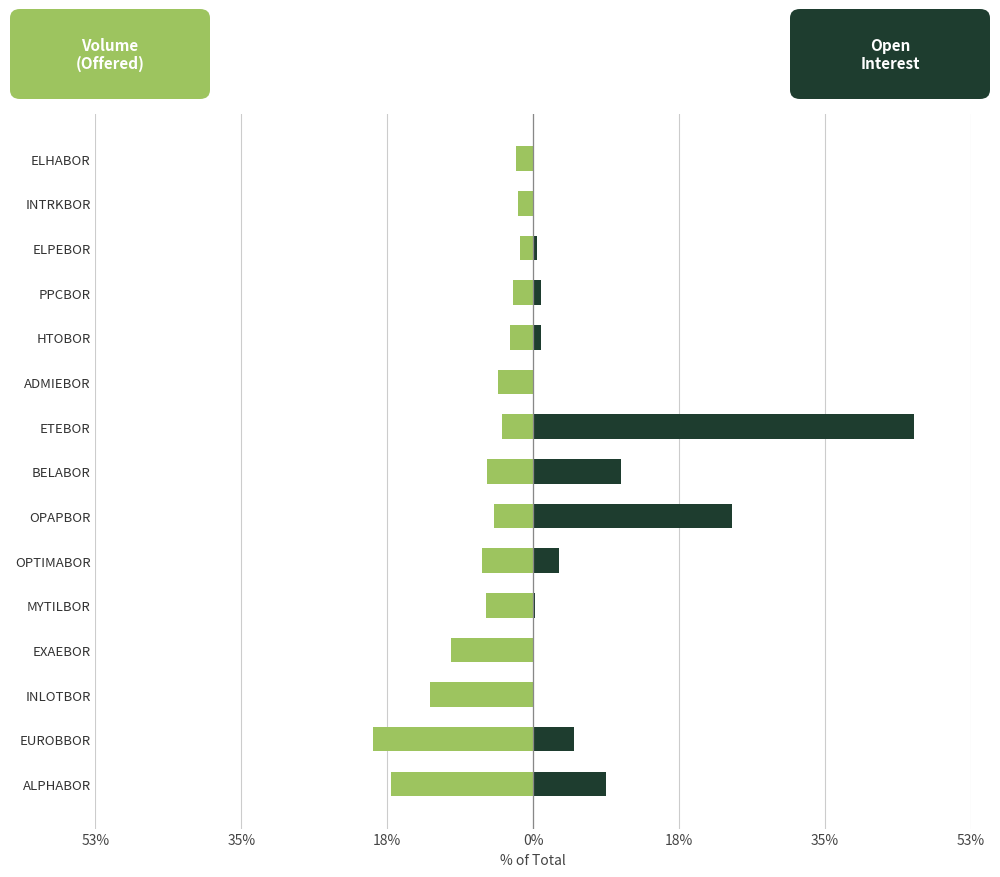

What is the lowest value of the Volume (Offered) series?

-19.4